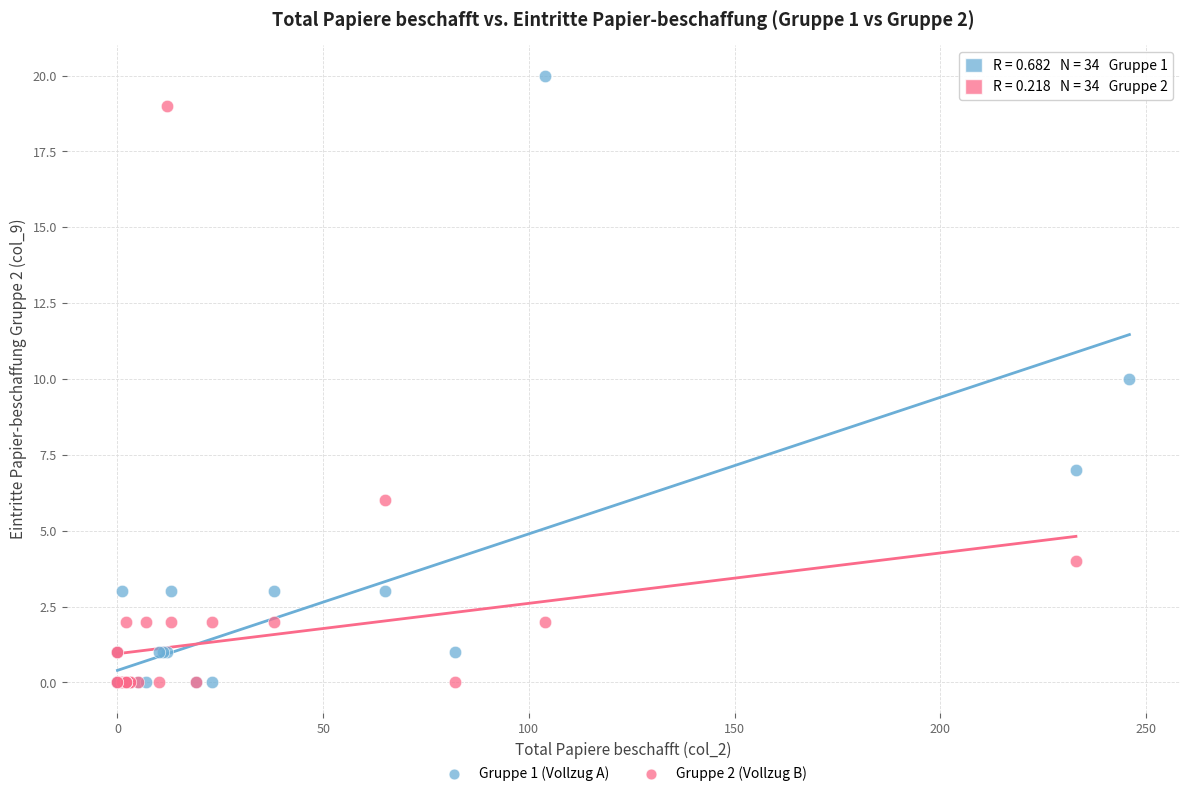

Which series has the widest spread of Y values?

Gruppe 1 (Vollzug A)